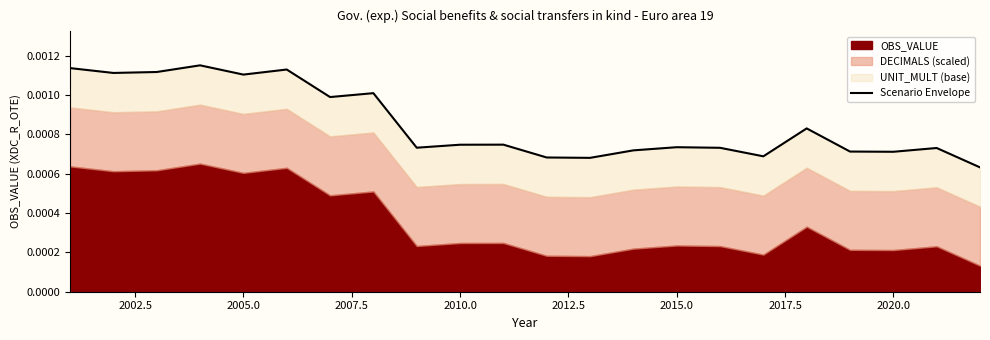

The value at 13 is 0.0. True or false?

False